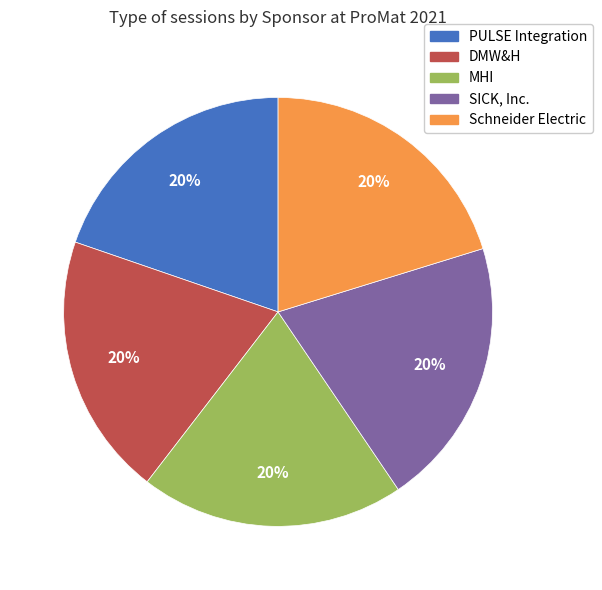

How many segments does this pie chart have?

5